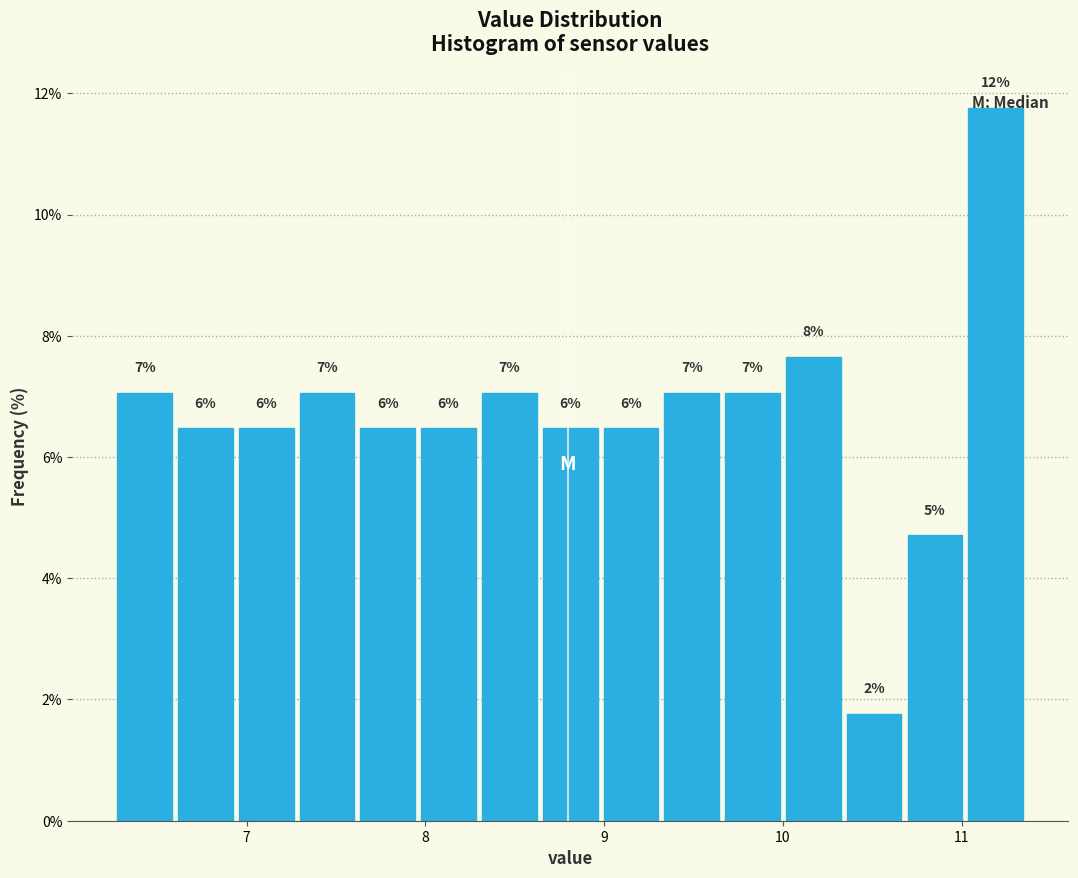

Around what value on the x-axis is the tallest bar? Give the approximate position of its centre, as read against the axis.

11.2